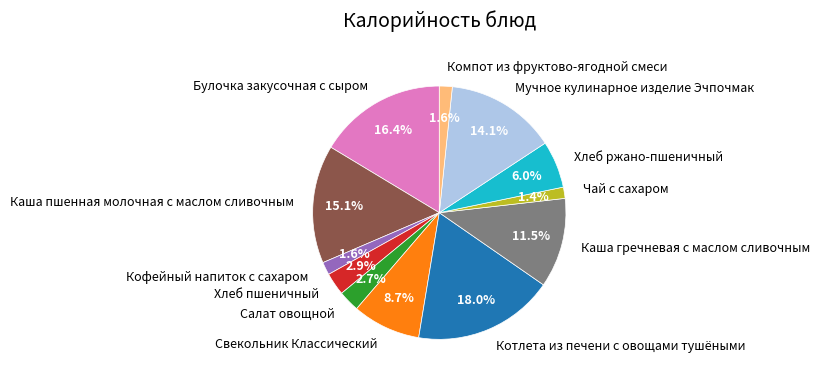

Approximately how many times larger is the value at Чай с сахаром compared to Хлеб ржано-пшеничный?

0.2